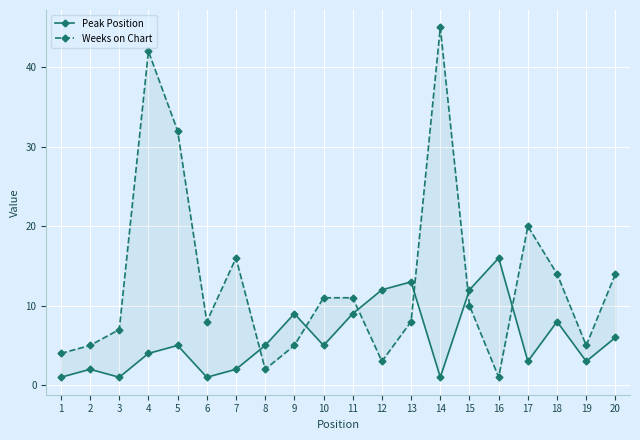

At which category does the chart reach its minimum across all series?

1